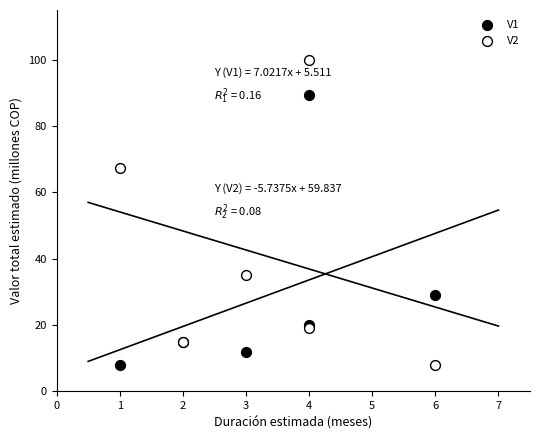

Which series has the largest Y range (max minus min)?

V2